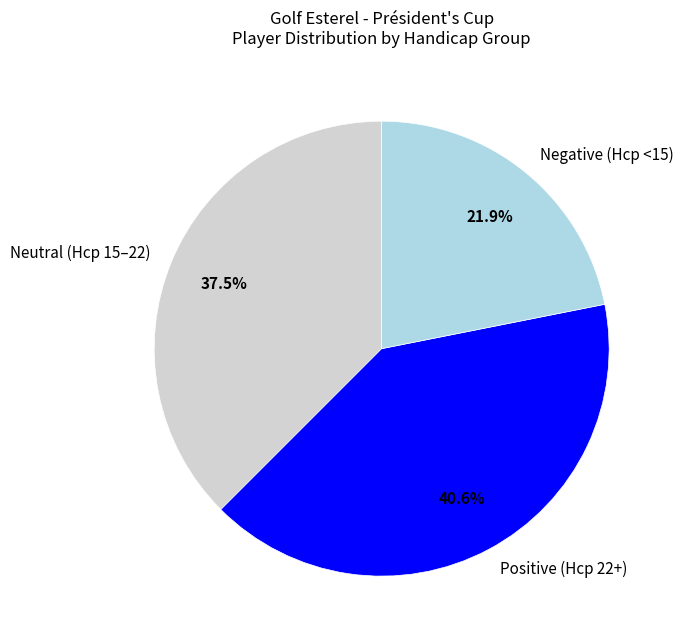

Which category has the smallest portion of the pie?

Negative (Hcp <15)